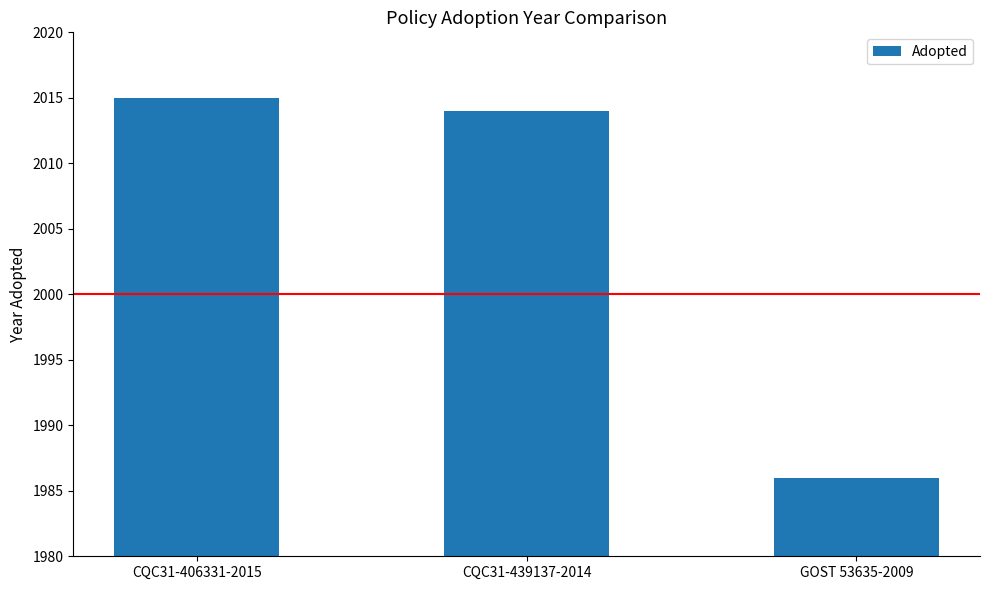

What is the sum of the values at GOST 53635-2009 and CQC31-406331-2015?

4001